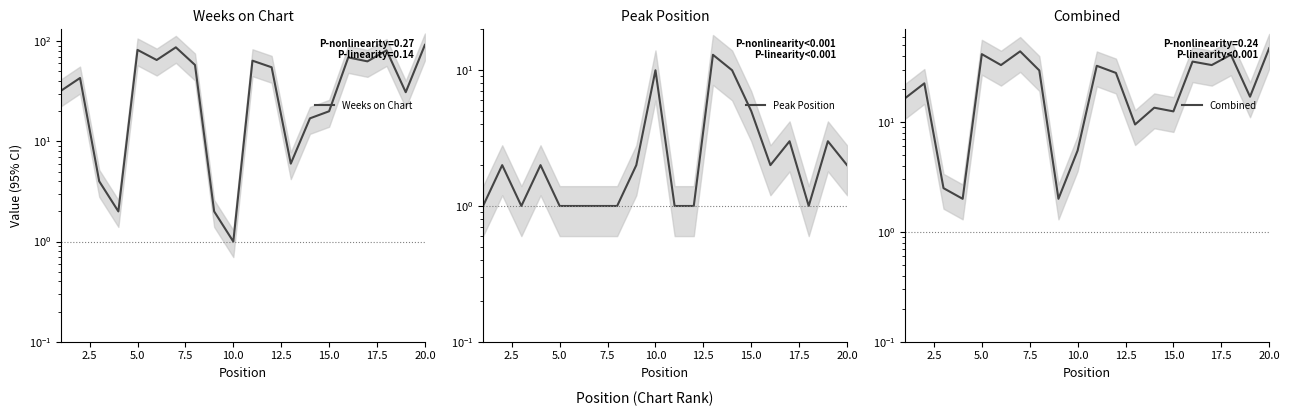

Which series ends up on top after the final intersection of Combined and Peak Position?

Combined